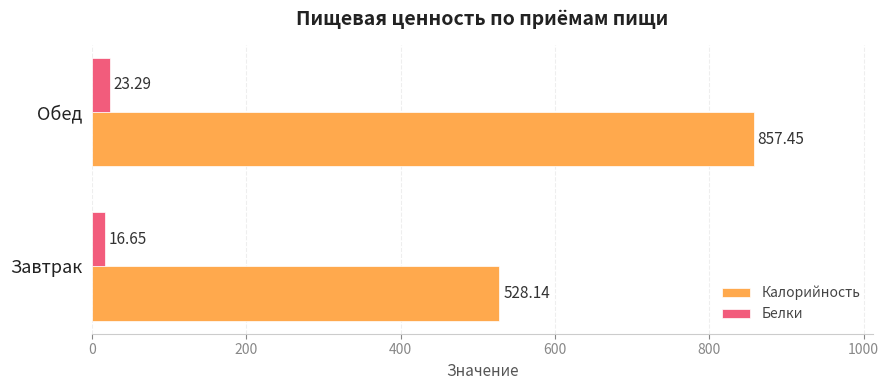

Which series has the largest total across all categories?

Калорийность